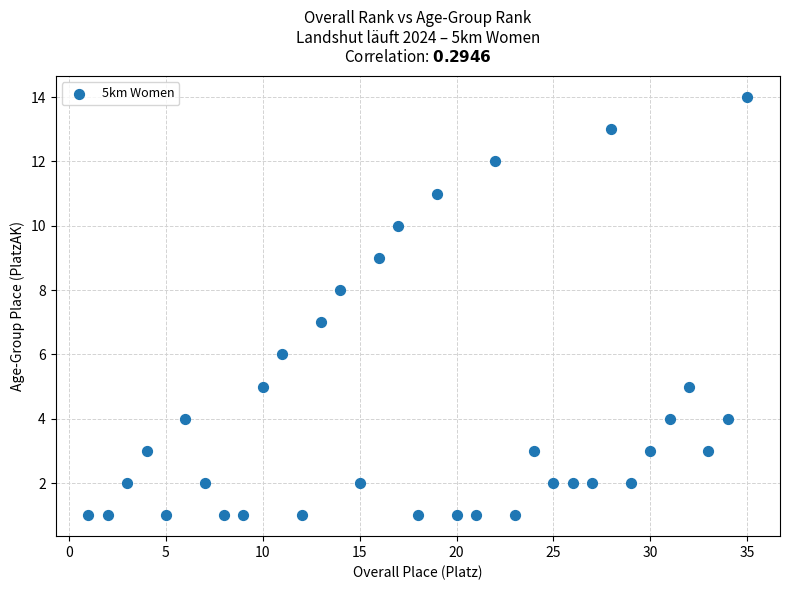

What is the range of Y values (max minus min)?

13